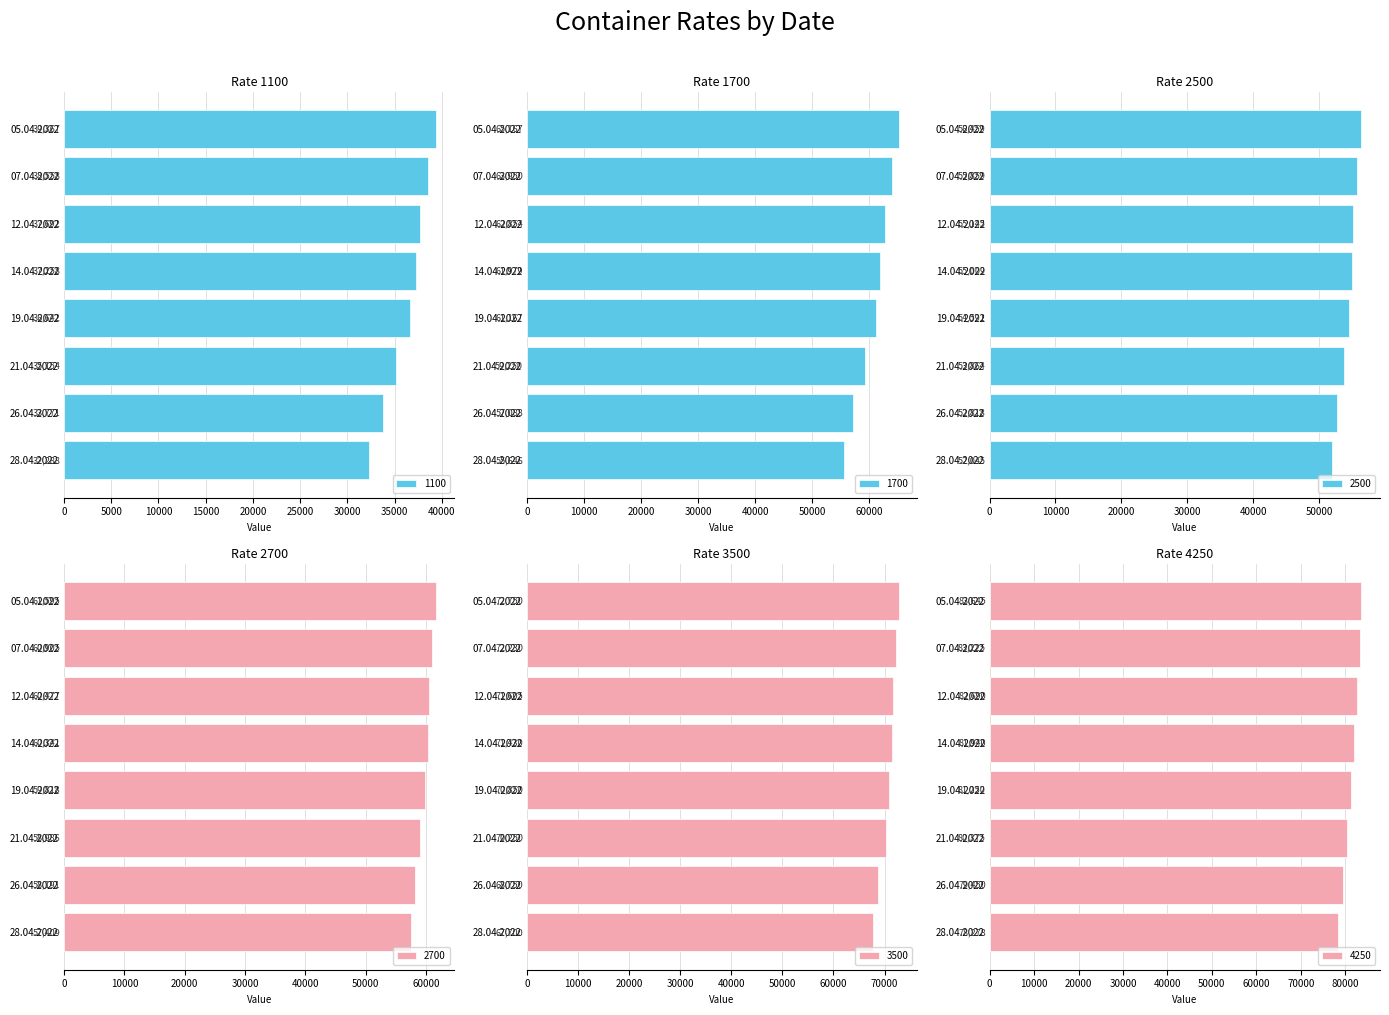

Reading left to right, what are all the values shown in this chart?

1100: 39367	38558	37692	37258	36642	35154	33771	32288
1700: 65167	63950	62854	61979	61167	59250	57088	55646
2500: 56459	55859	55145	55009	54591	53864	52818	52045
2700: 61595	60905	60477	60341	59818	58986	58191	57409
3500: 72750	72230	71605	71430	70850	70250	68750	67700
4250: 83645	83225	82690	81940	81250	80375	79450	78278